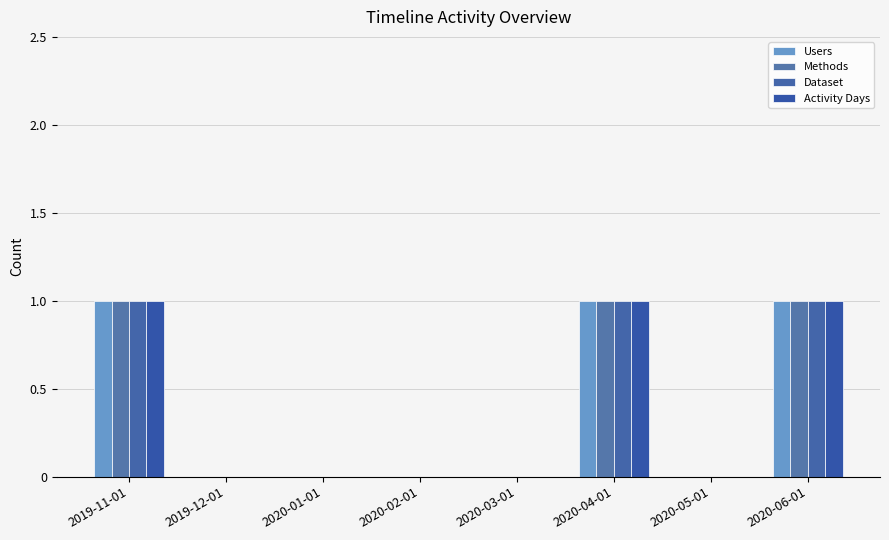

What position from the right is 2019-11-01?

8